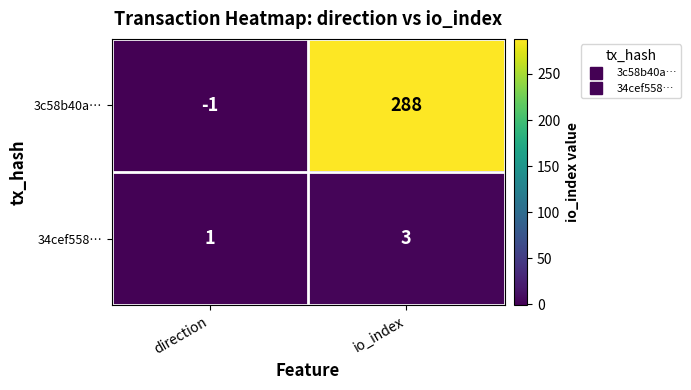

How many categories are shown in the chart?

2